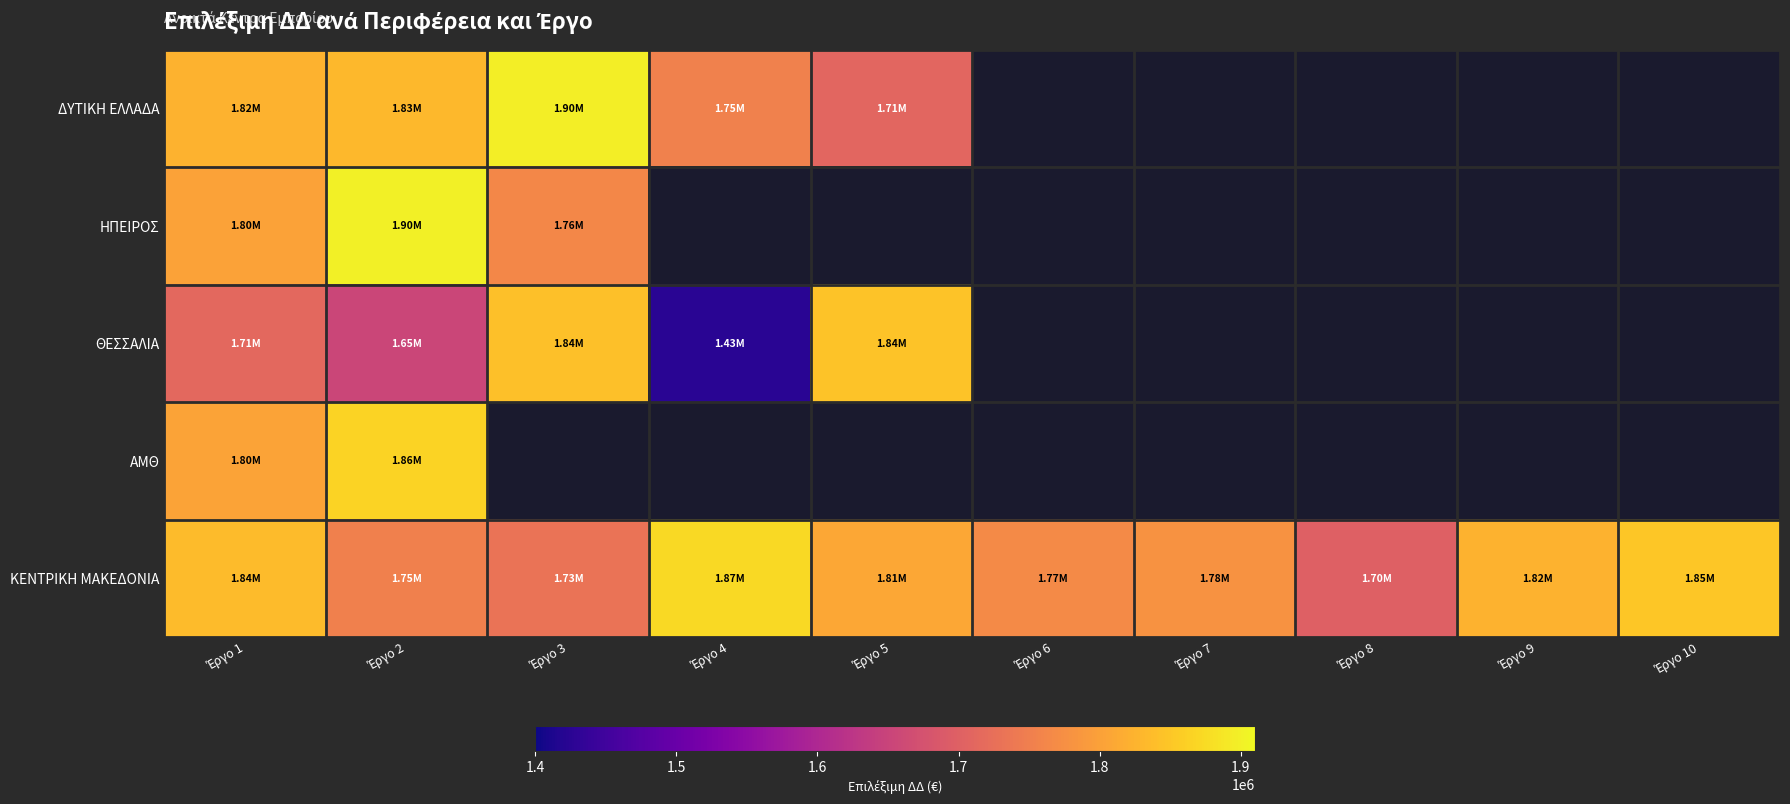

Which has a higher value, Έργο 10 or Έργο 3?

Έργο 3